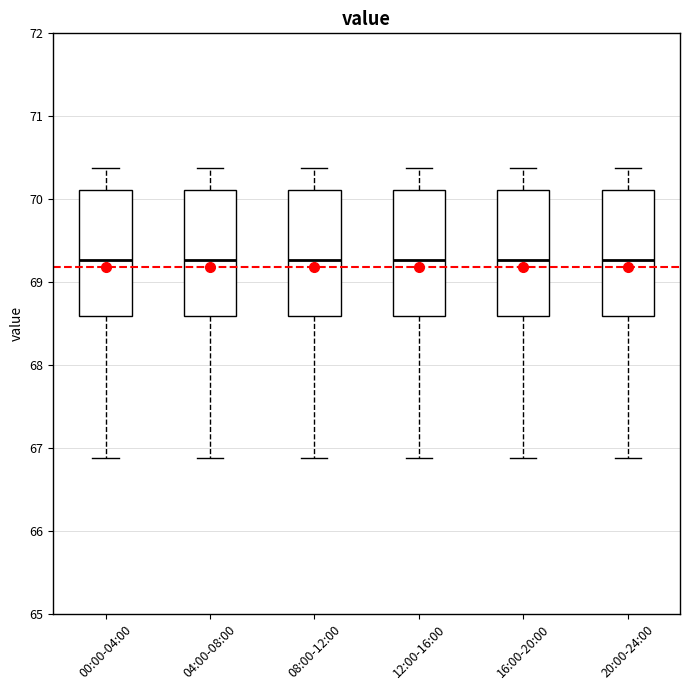

Reading left to right, read every box against the y-axis: the position of its median line, the range the box covers, and the ends of its whiskers. The values are not printed on the chart, so give them approximately, as read against the axis.

00:00-04:00: median 69.3, box 68.6 to 70.1, whiskers 66.9 to 70.4
04:00-08:00: median 69.3, box 68.6 to 70.1, whiskers 66.9 to 70.4
08:00-12:00: median 69.3, box 68.6 to 70.1, whiskers 66.9 to 70.4
12:00-16:00: median 69.3, box 68.6 to 70.1, whiskers 66.9 to 70.4
16:00-20:00: median 69.3, box 68.6 to 70.1, whiskers 66.9 to 70.4
20:00-24:00: median 69.3, box 68.6 to 70.1, whiskers 66.9 to 70.4